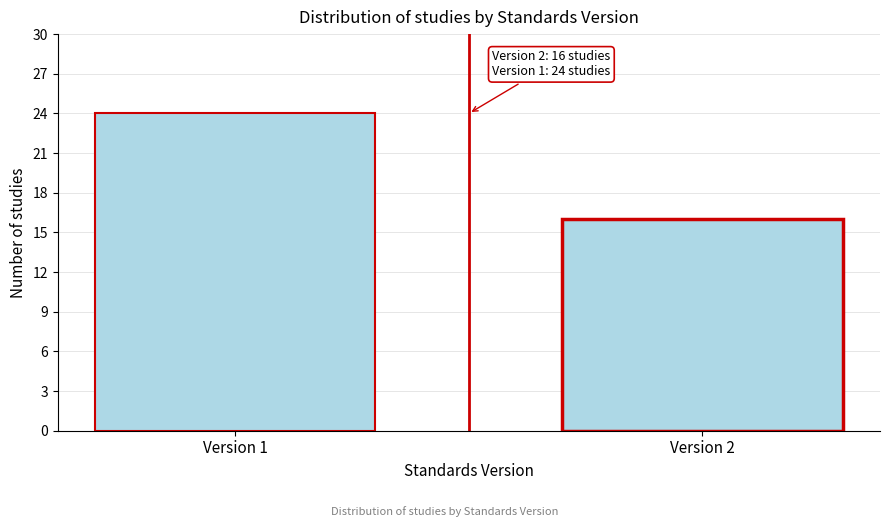

Reading left to right, transcribe all the data shown in this chart.

Version 1=24	Version 2=16